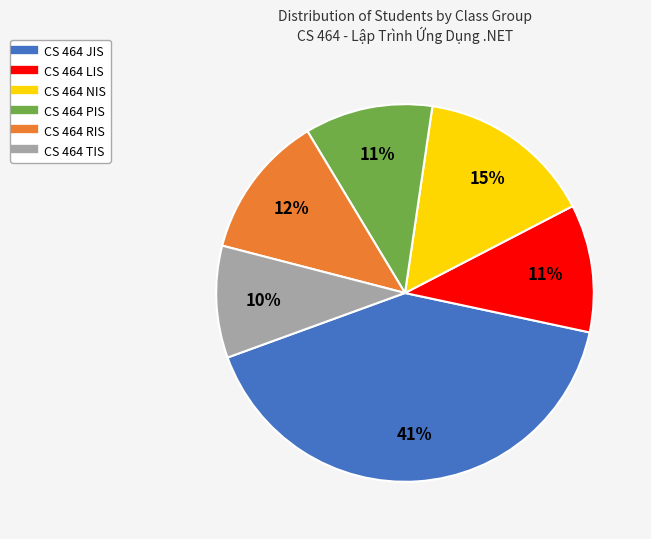

Which category has the smallest portion of the pie?

CS 464 TIS